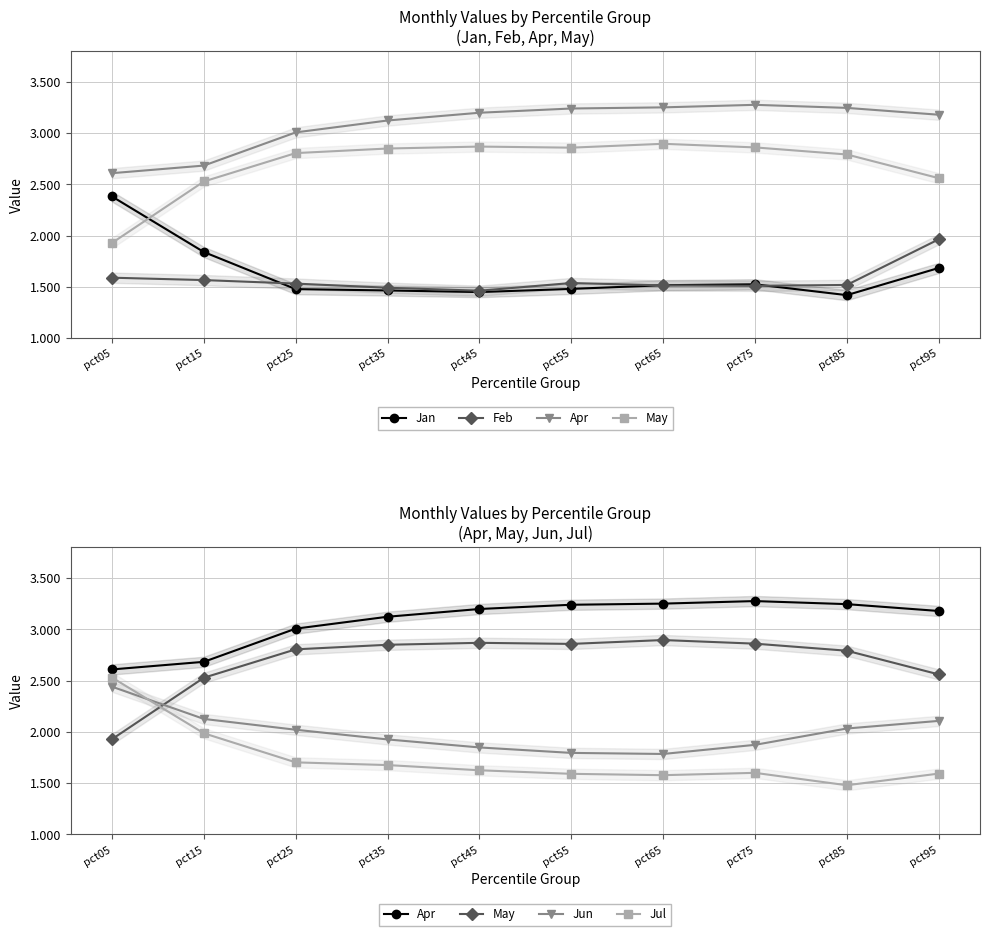

Which label corresponds to the largest value in the chart?

pct75